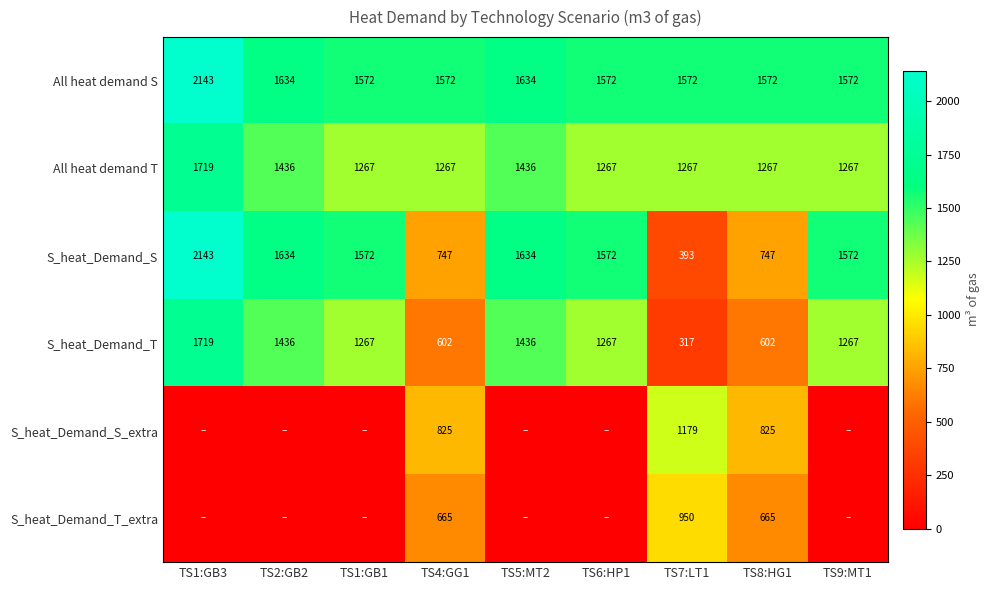

At which category is the sum across all series the highest?

TS1:GB3